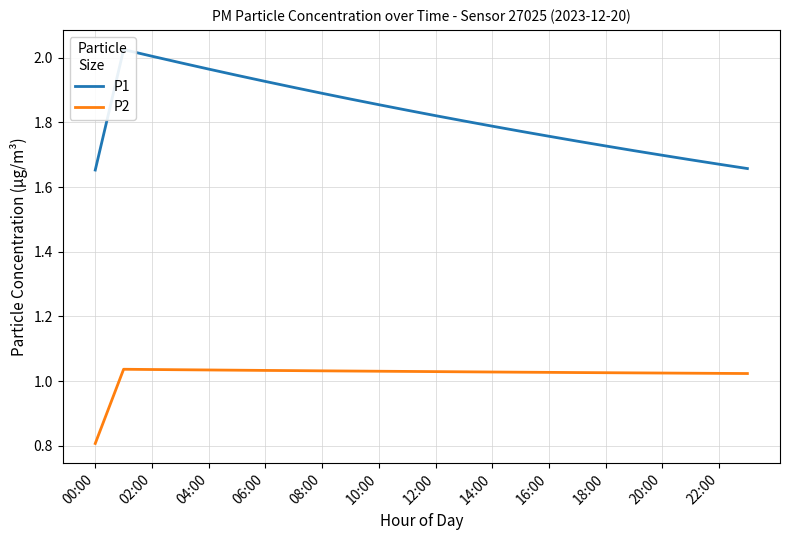

Count the number of data series in this chart.

2